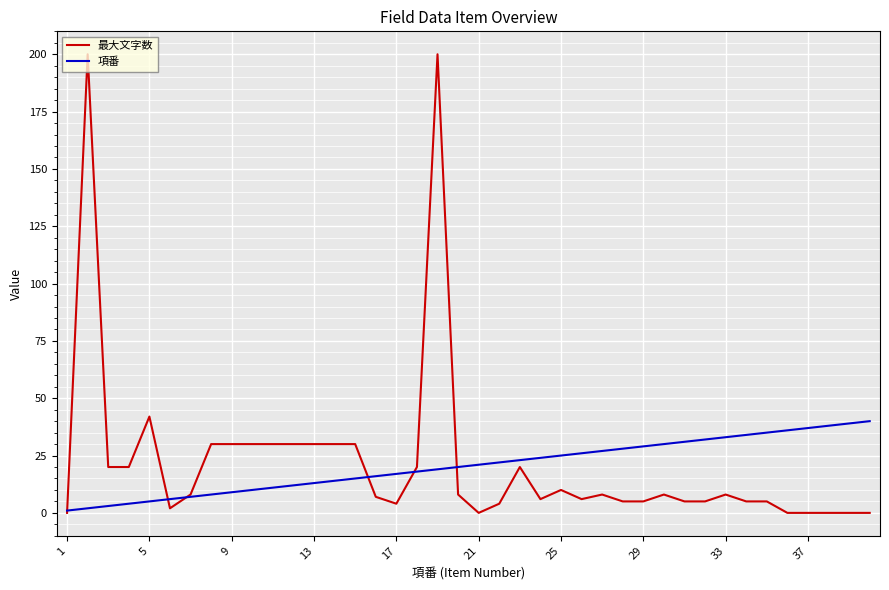

Which series has the widest spread of values?

最大文字数